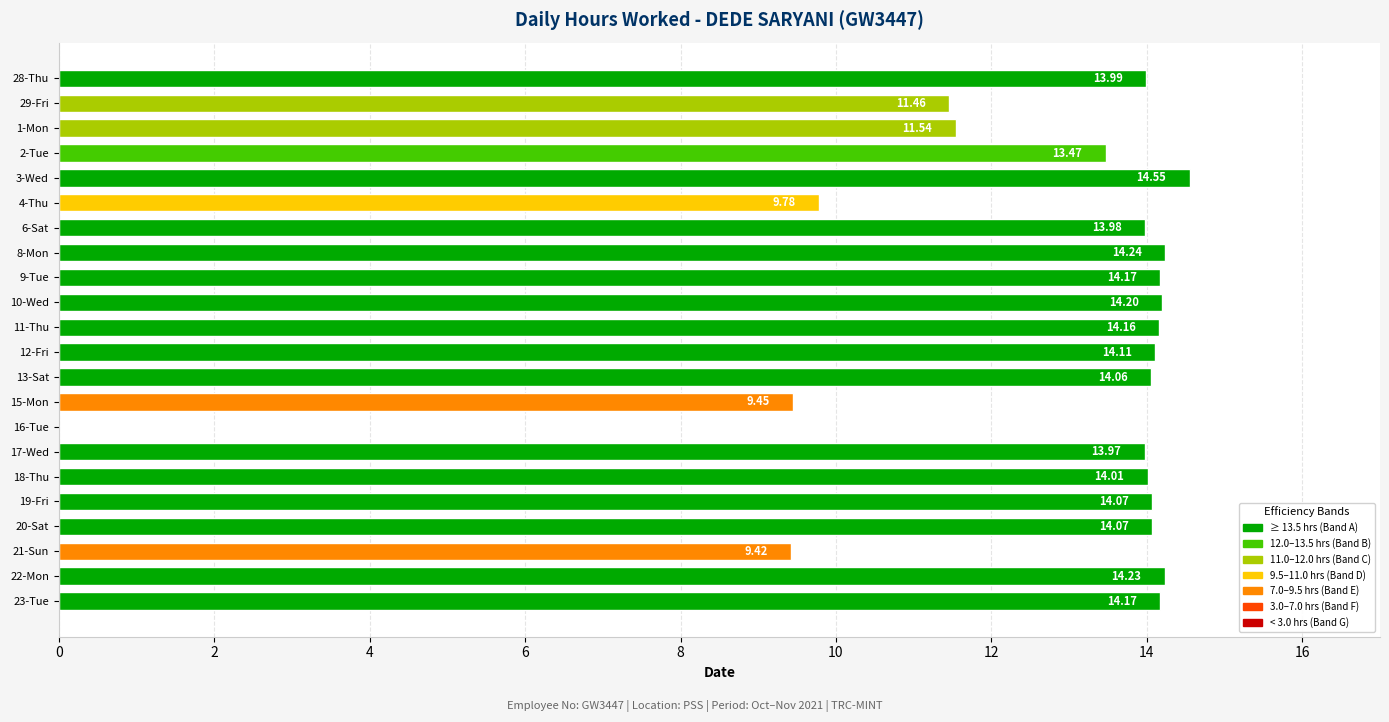

What is the change in value from 9-Tue to 15-Mon?

-4.7